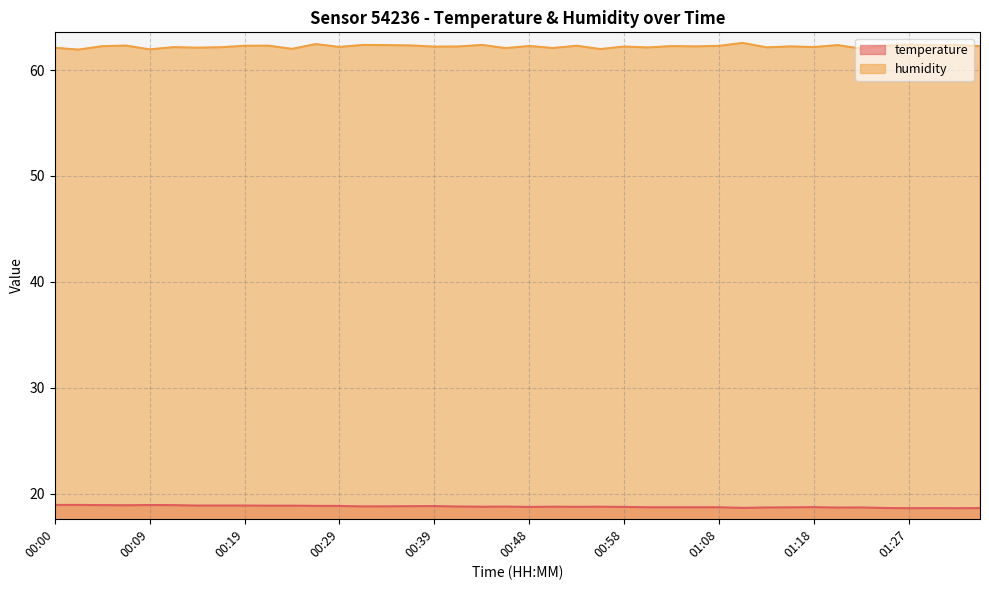

List the series in order of their peak value, highest first.

humidity, temperature